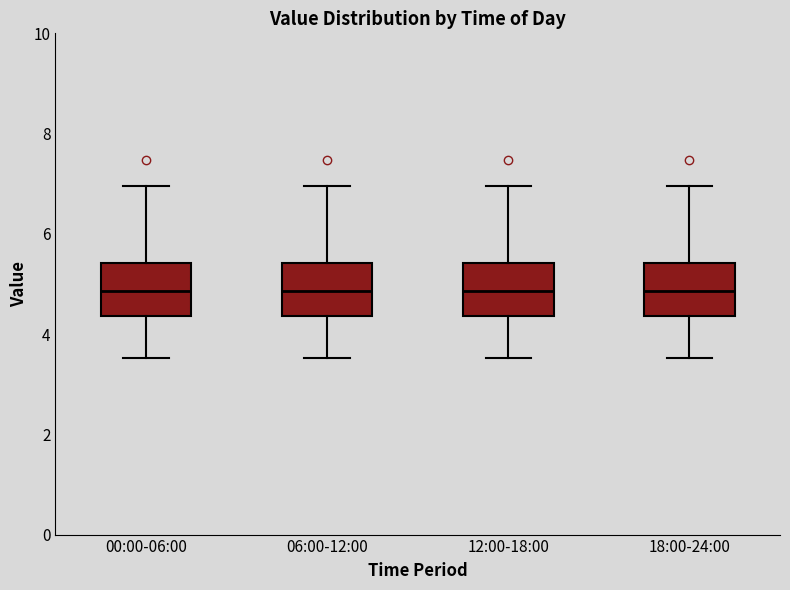

Reading left to right, transcribe this box plot: for each box, give where its median line is, the range the box spans, and where its two whiskers end, as read against the y-axis. The values are not printed on the chart, so give them approximately, as read against the axis.

00:00-06:00: median 4.8, box 4.4 to 5.4, whiskers 3.6 to 7.0
06:00-12:00: median 4.8, box 4.4 to 5.4, whiskers 3.6 to 7.0
12:00-18:00: median 4.8, box 4.4 to 5.4, whiskers 3.6 to 7.0
18:00-24:00: median 4.8, box 4.4 to 5.4, whiskers 3.6 to 7.0